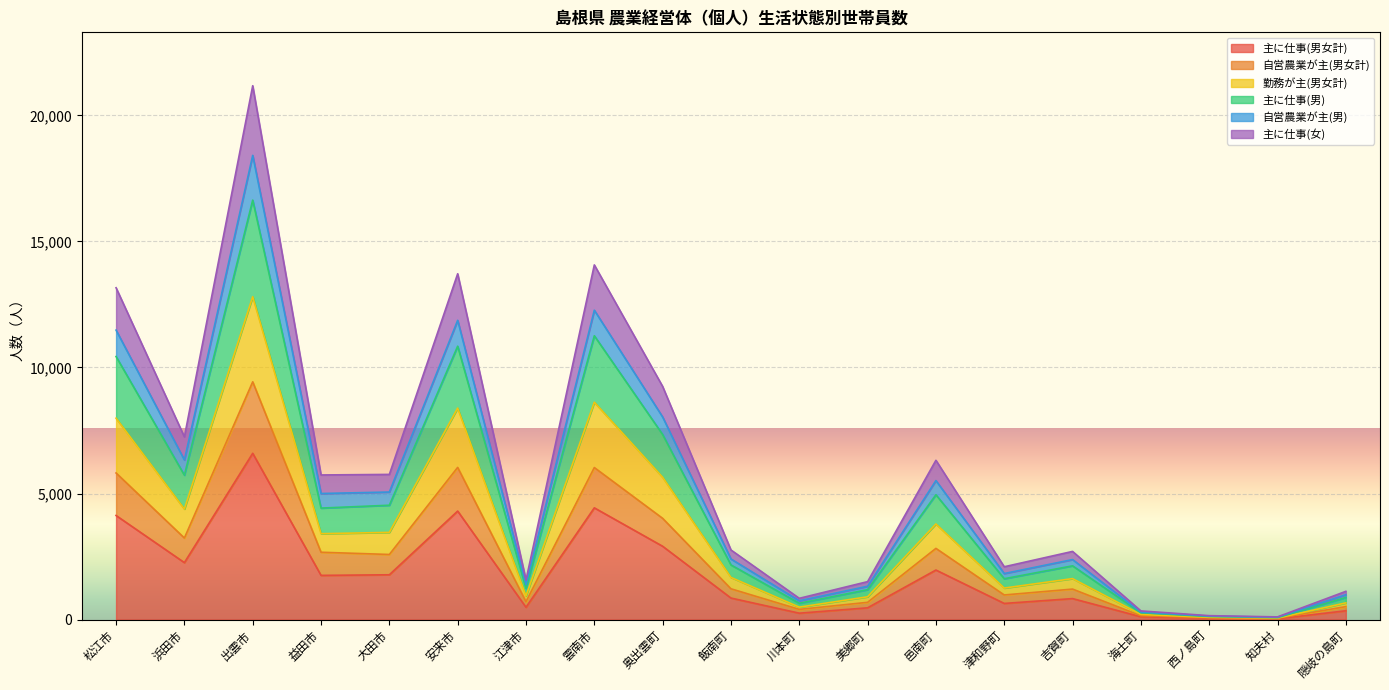

At which label does 主に仕事(男女計) reach its peak?

出雲市